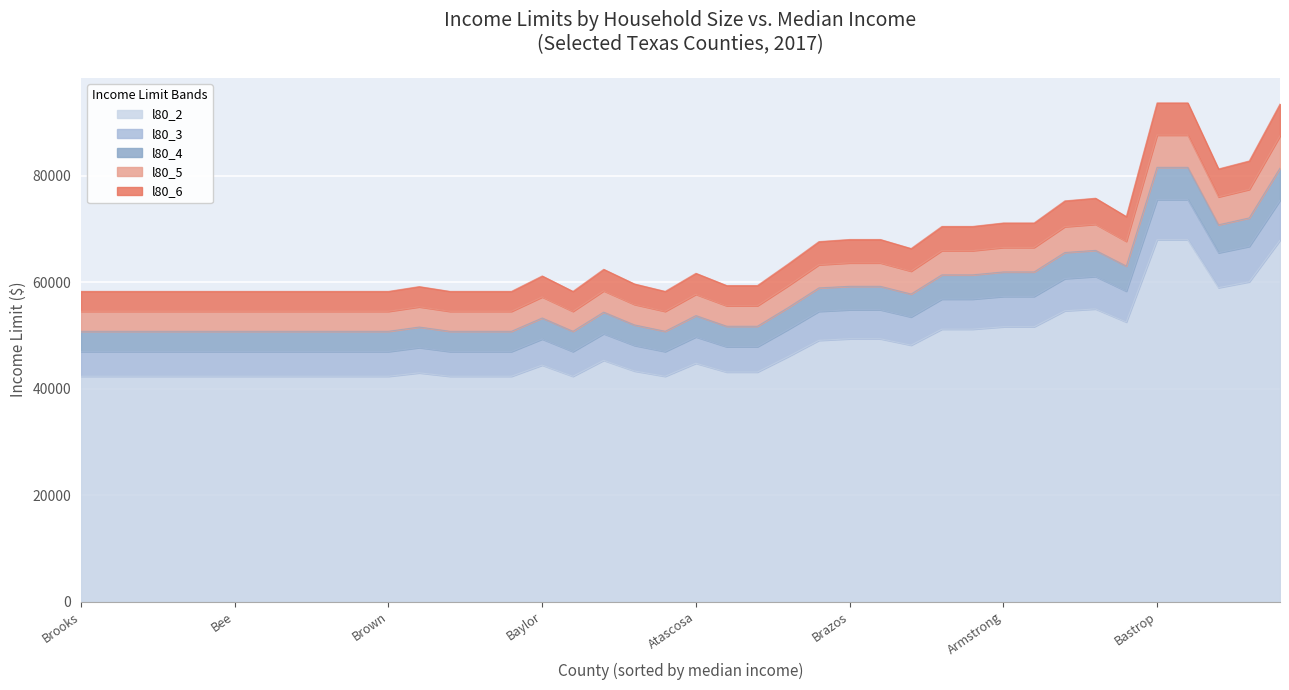

At which category is the sum across all series the highest?

Bastrop